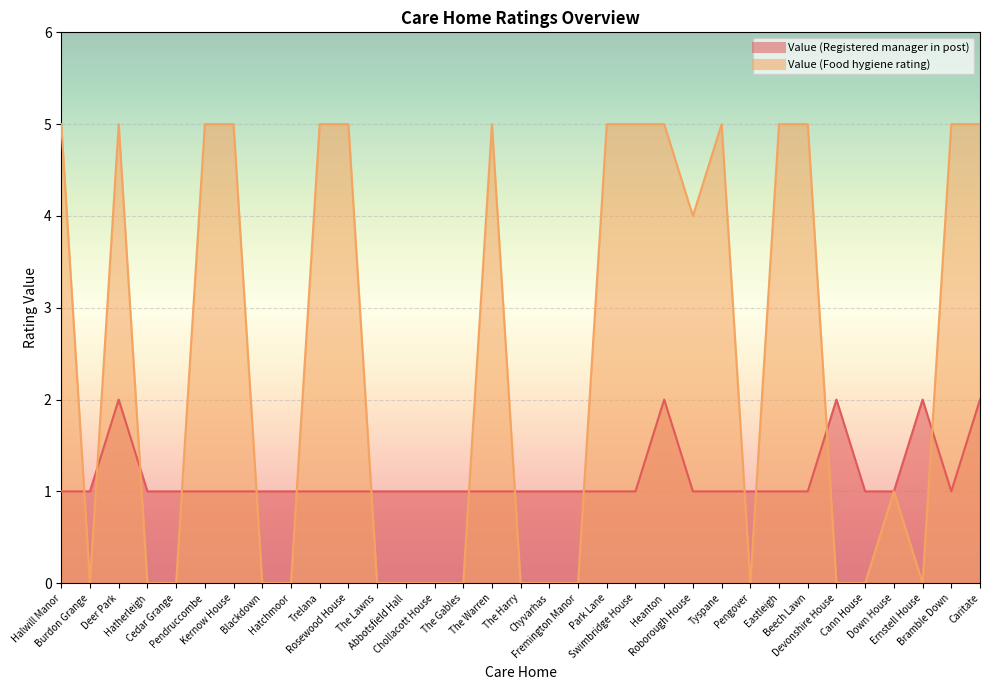

What is the sum of all Value (Registered manager in post) values?

38